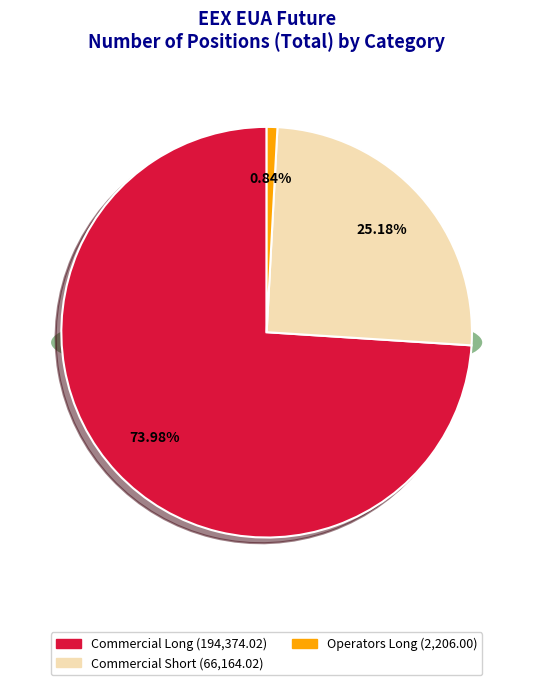

Which slice is the largest?

Commercial Undertakings Long